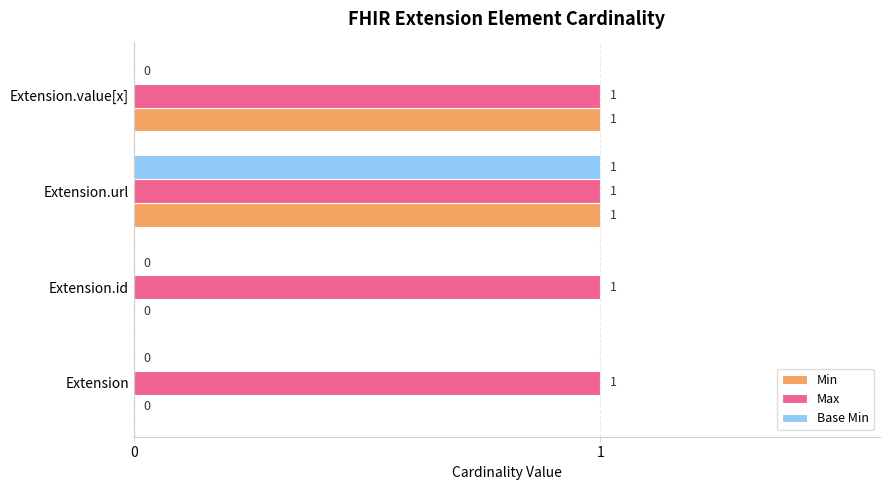

What are all the series names shown in the legend?

Min, Max, Base Min